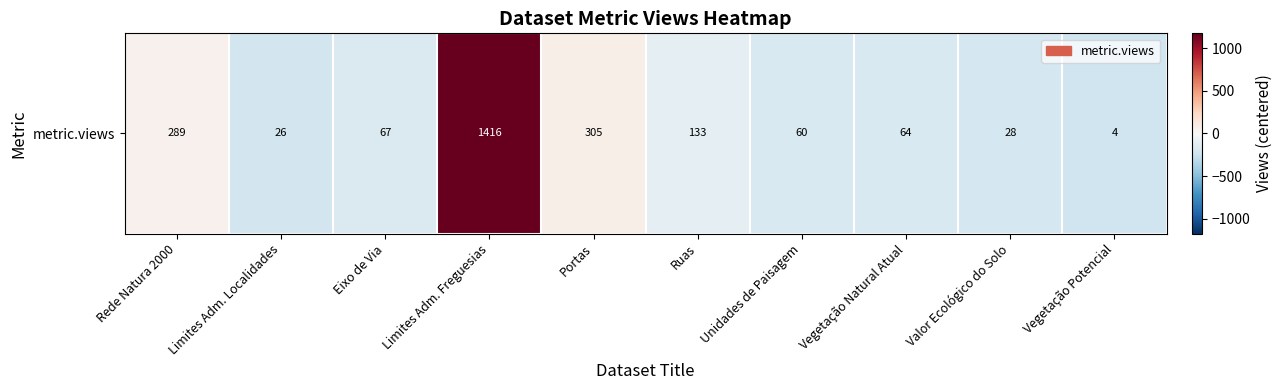

What is the minimum value shown in the chart?

-235.2